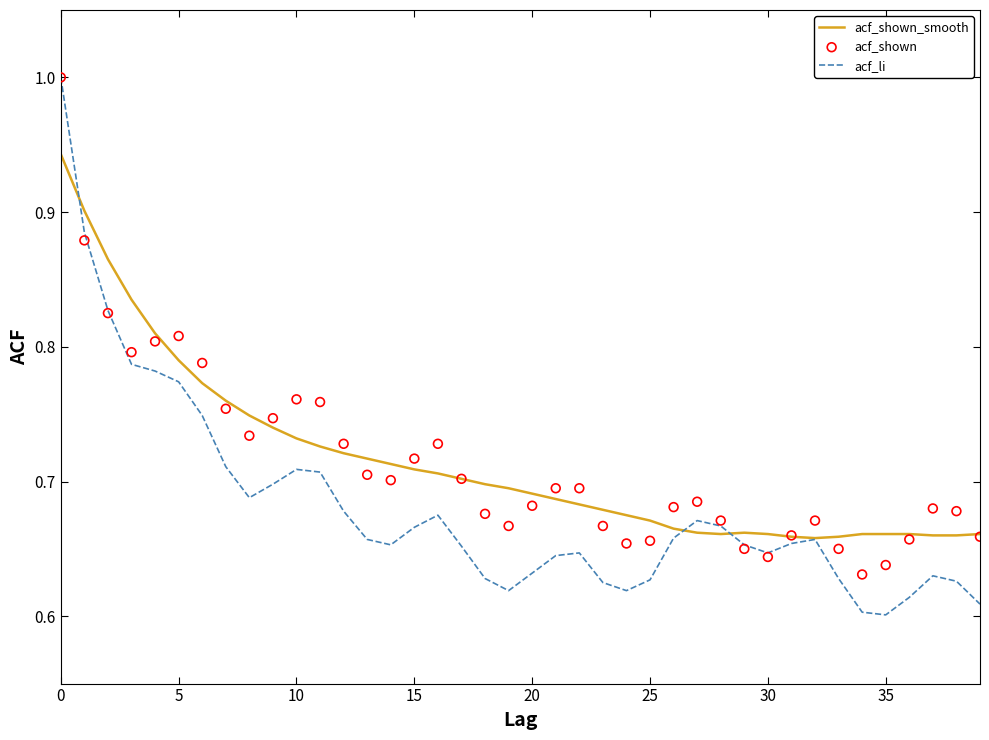

Is the value of acf_shown_smooth at 22 greater than the value of acf_shown at 27?

No